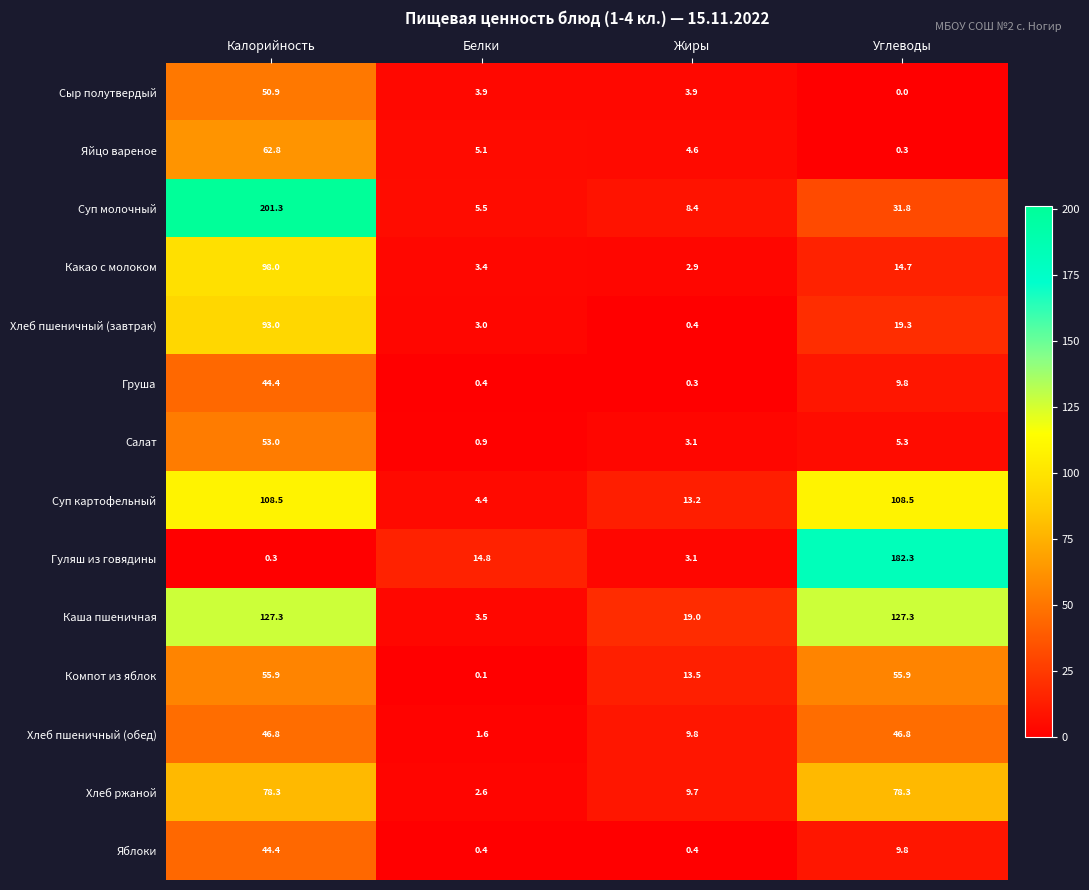

Which series changed the most between Калорийность and Углеводы?

Гуляш из говядины